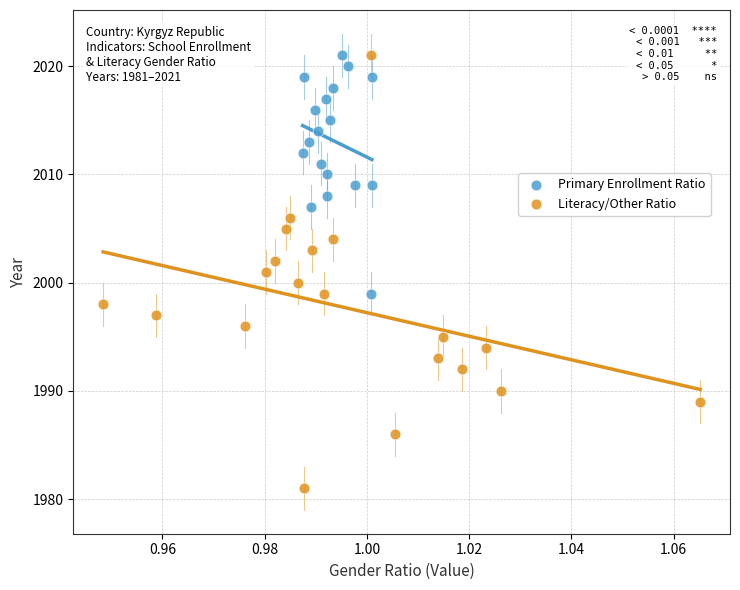

Which series has the widest spread of Y values?

Literacy/Other Ratio